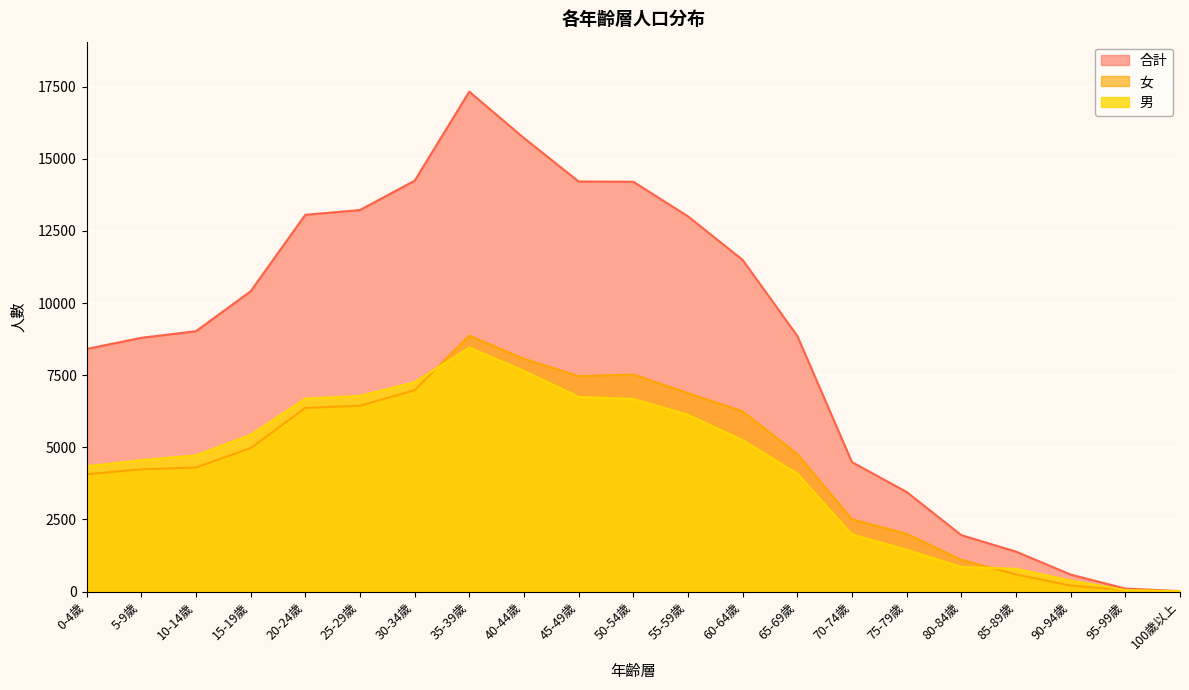

Does the chart display data point markers on the line(s)?

No